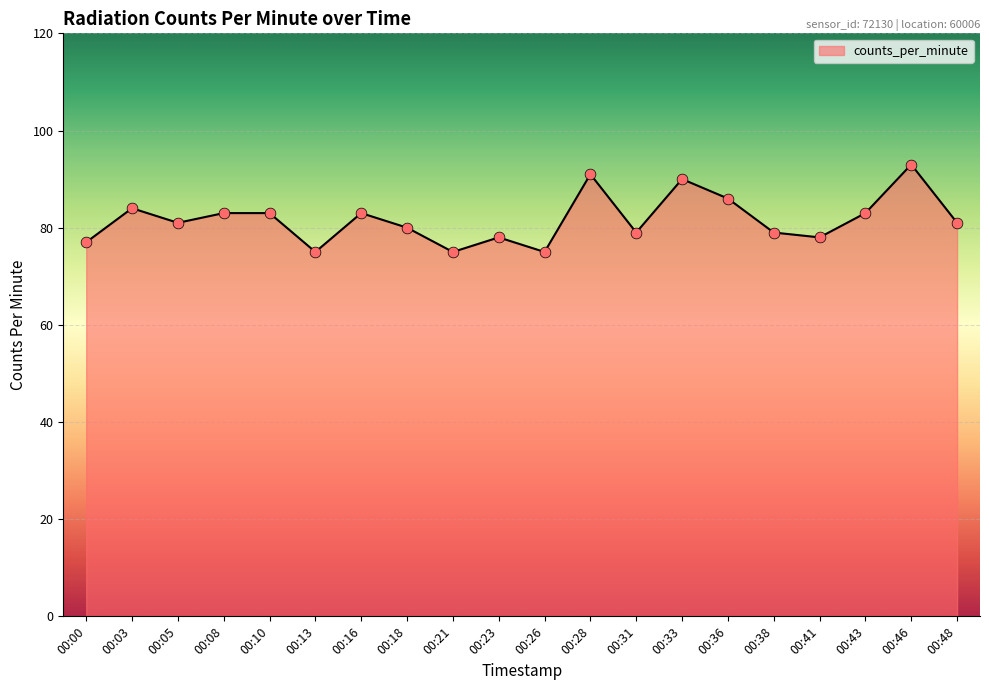

Between 00:28 and 00:13, which is larger?

00:28